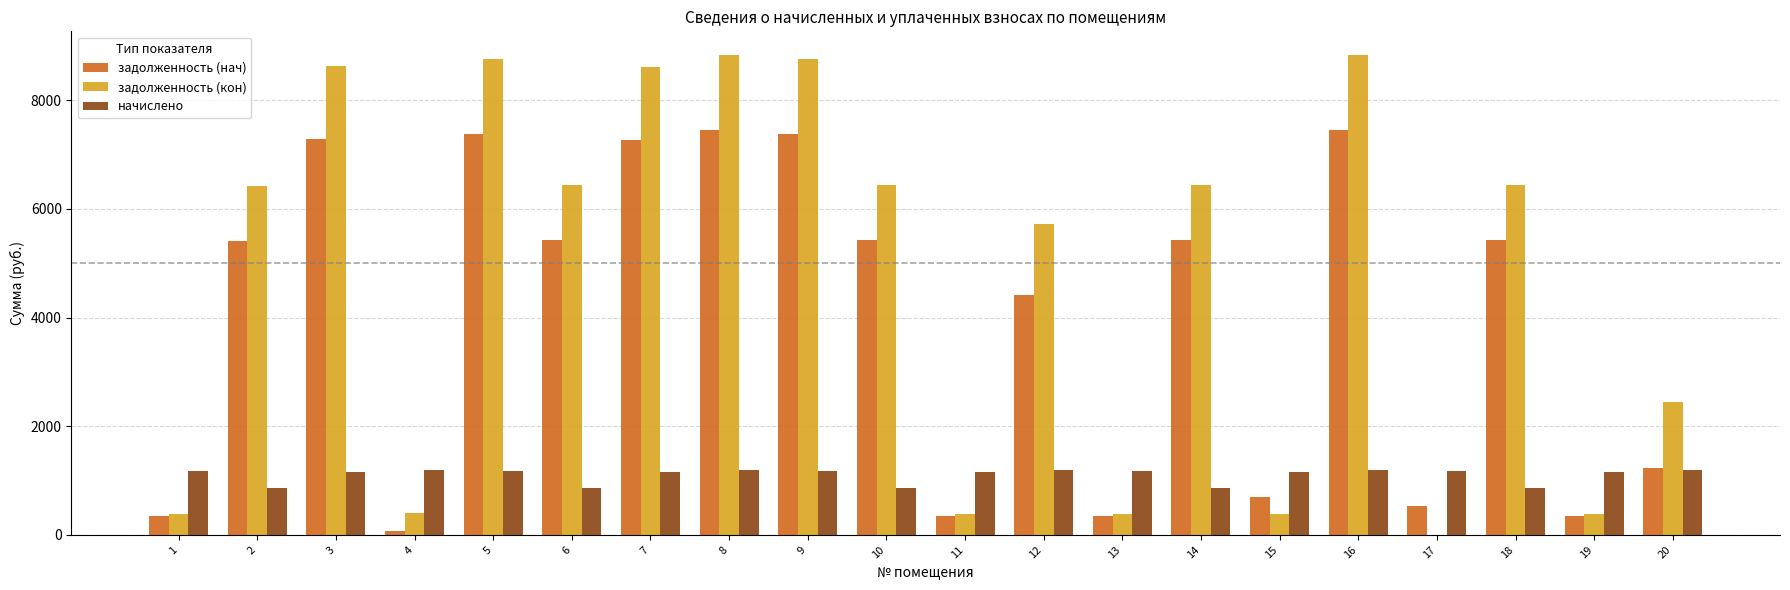

Which series has the largest total across all categories?

задолженность (кон)